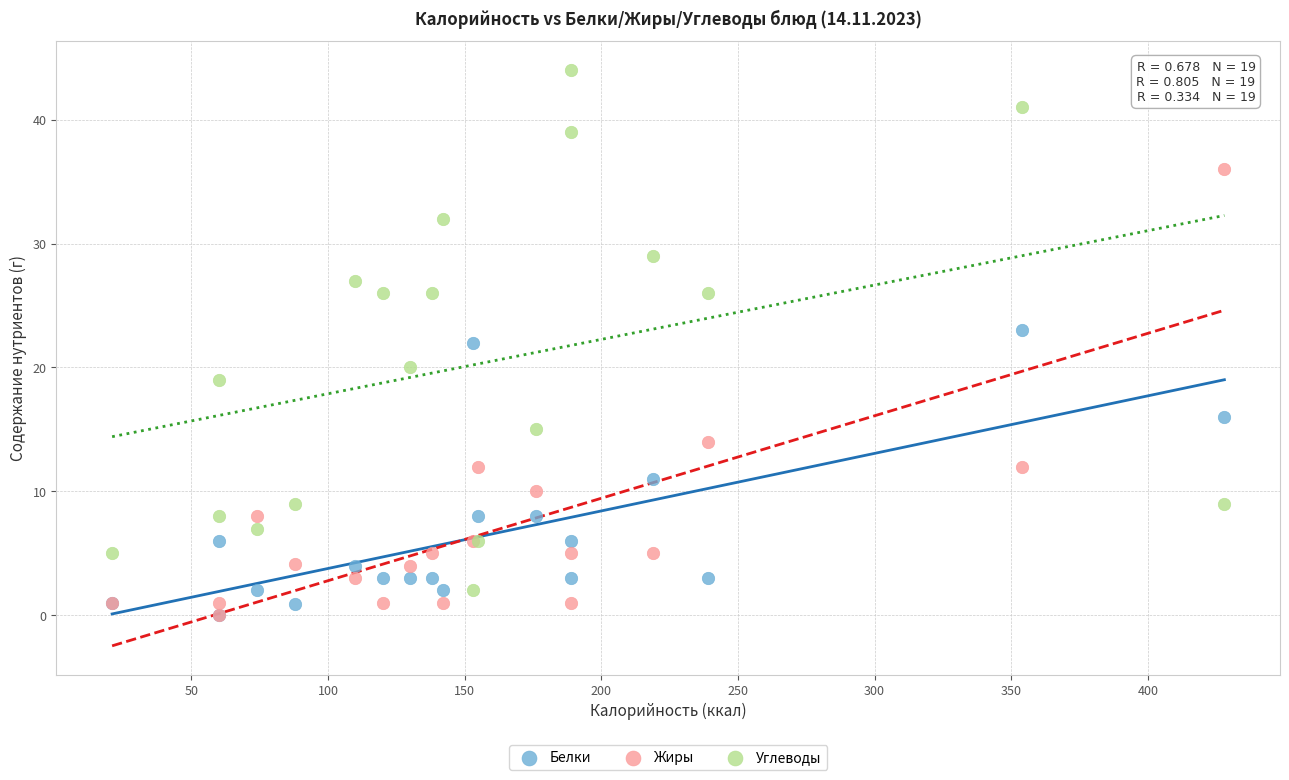

Which series has the widest spread of Y values?

Углеводы